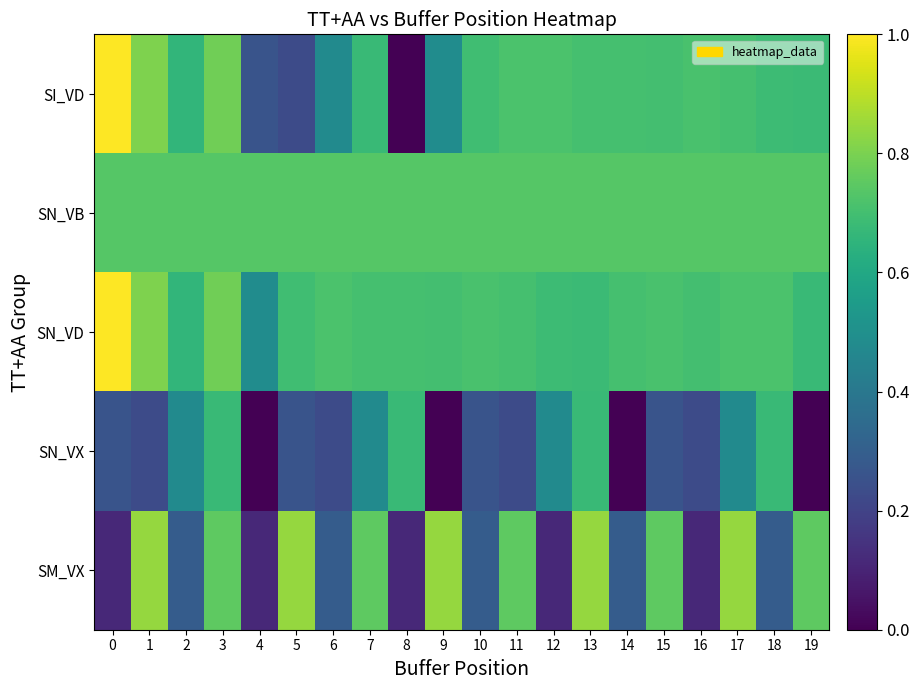

Which series has the widest spread of values?

SI_VD